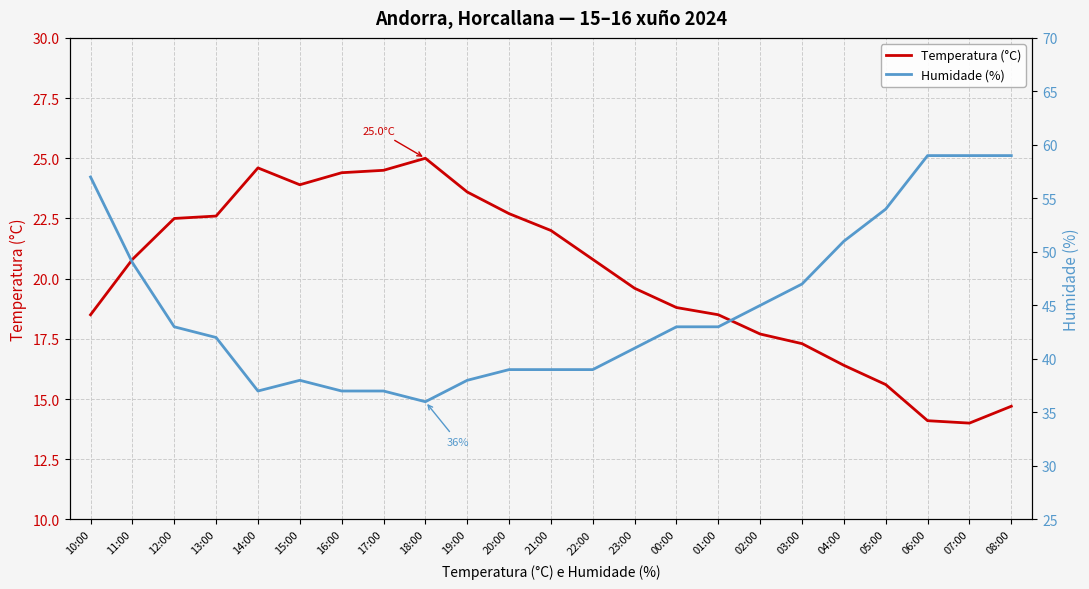

What is the difference between the second highest and minimum values in the Humidade (%) series?

23.0